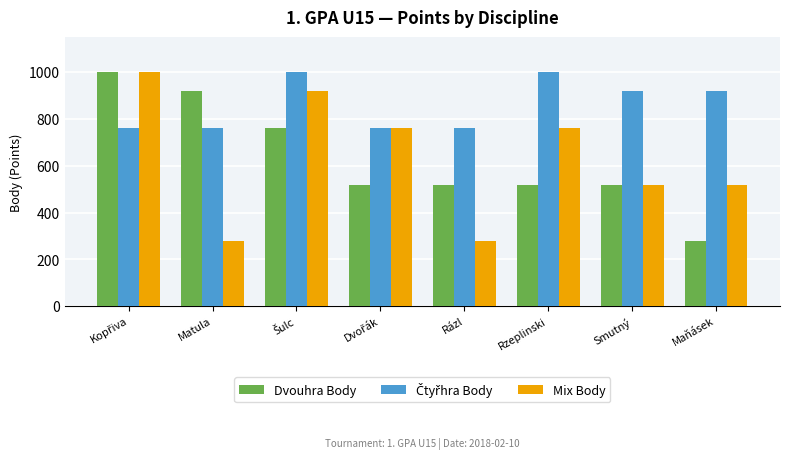

What is the average value of the Mix Body series?

630